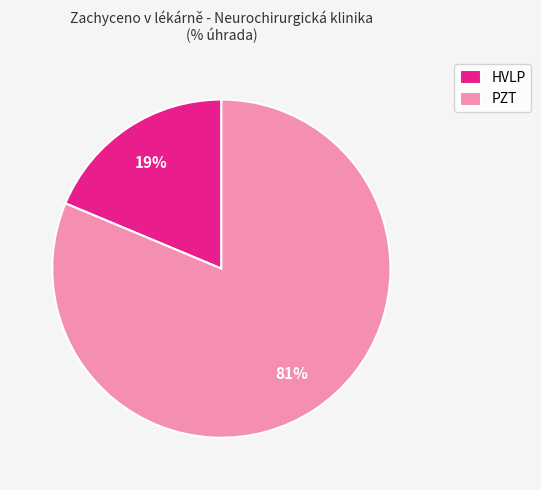

Which slice represents more than half of the pie?

PZT